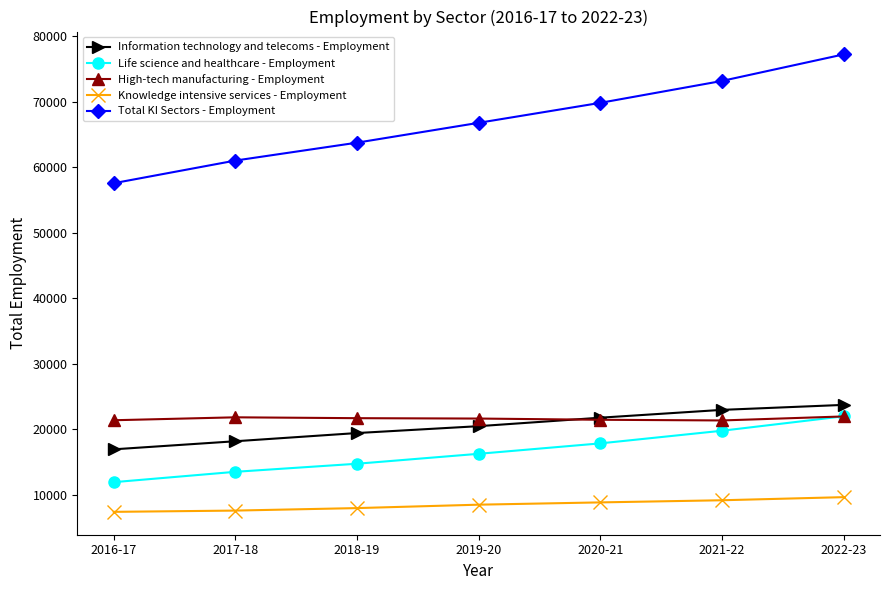

What is the smallest value displayed?

7369